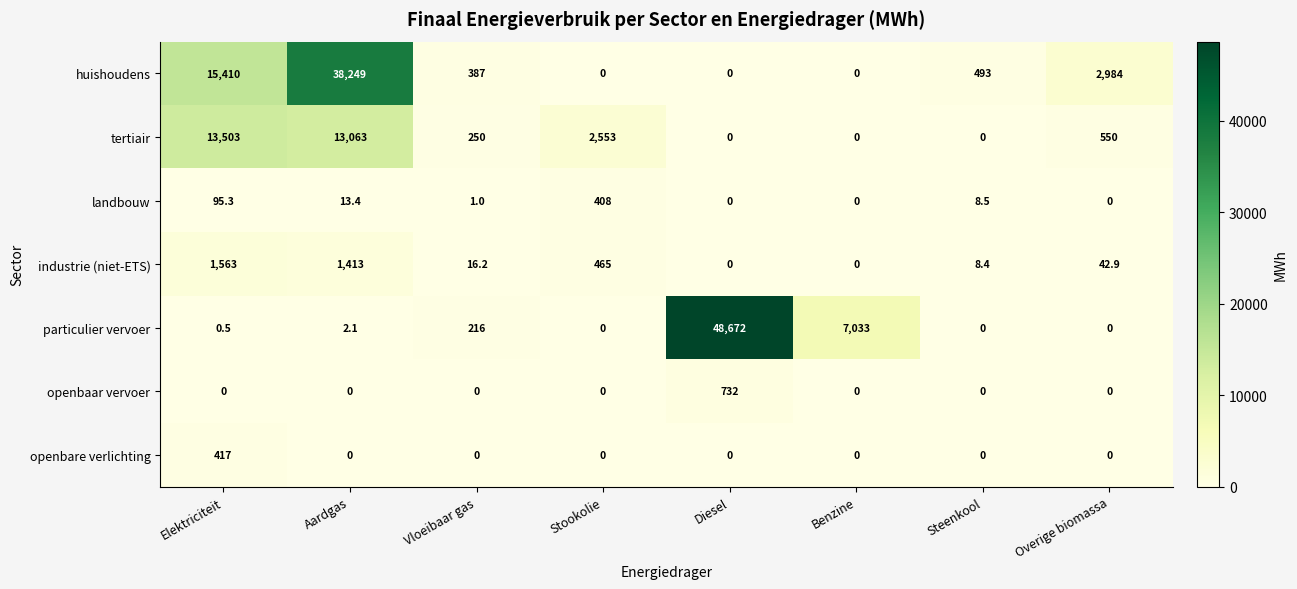

Which series has the largest total across all categories?

huishoudens